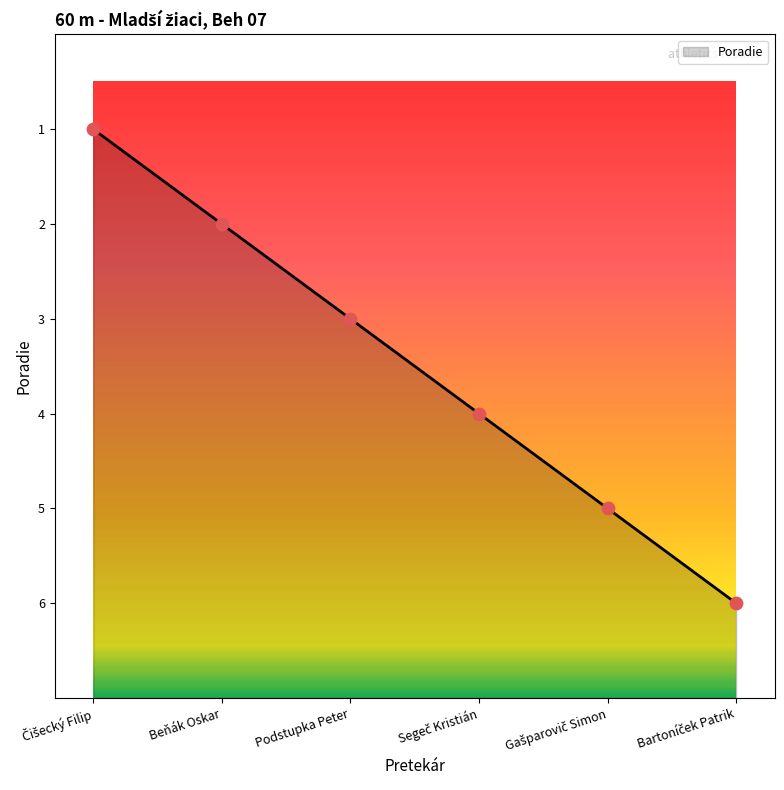

Which has a higher value, Beňák Oskar or Gašparovič Simon?

Beňák Oskar